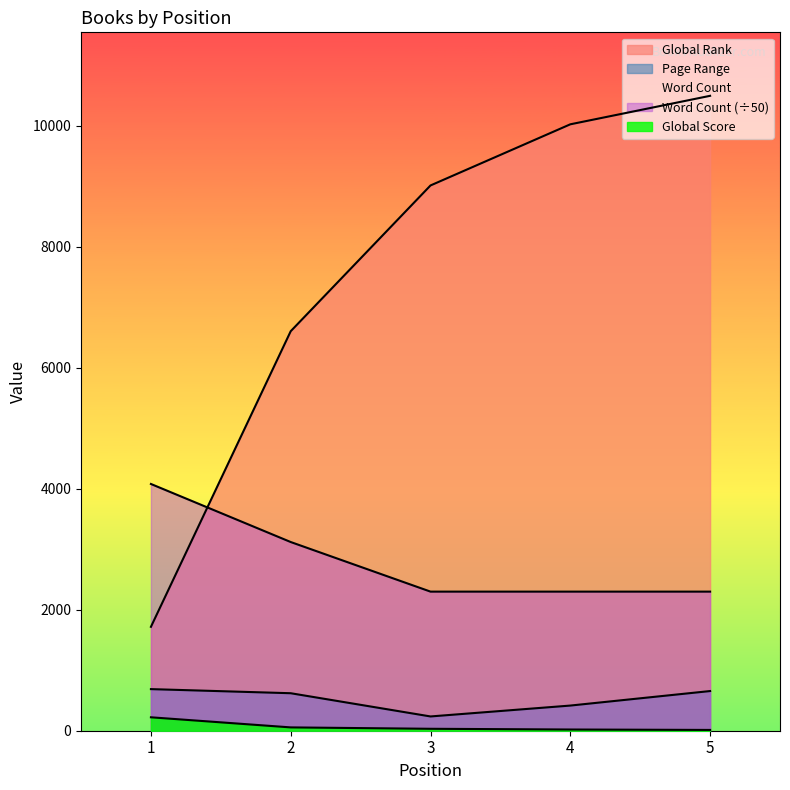

List the series in order of their peak value, lowest first.

Global Score, Page Range, Word Count, Global Rank